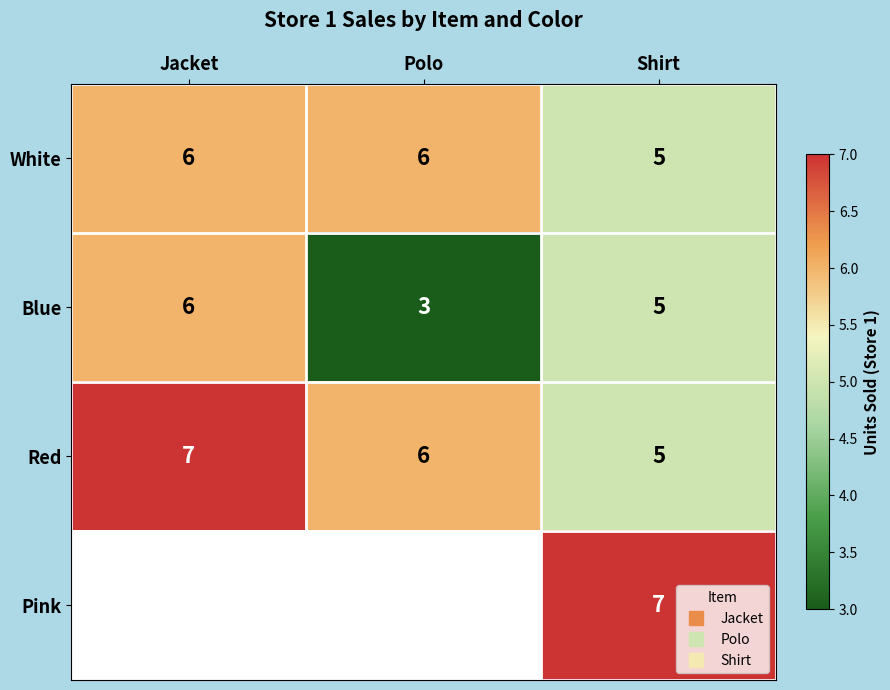

How many data points in Red are above 6?

1